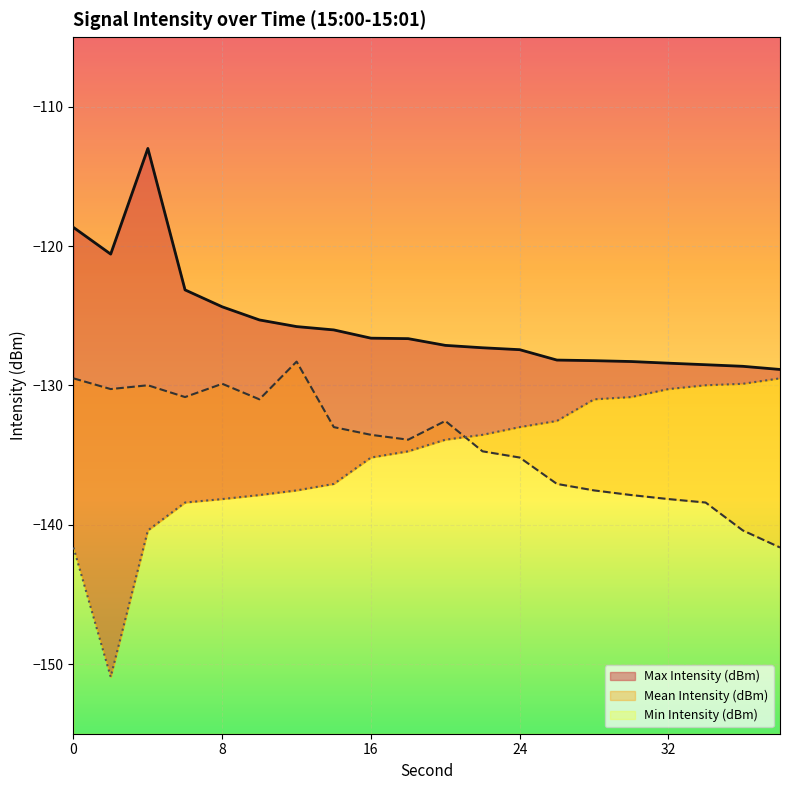

In Max Intensity (dBm), how many points are higher than both neighbors (excluding endpoints)?

1